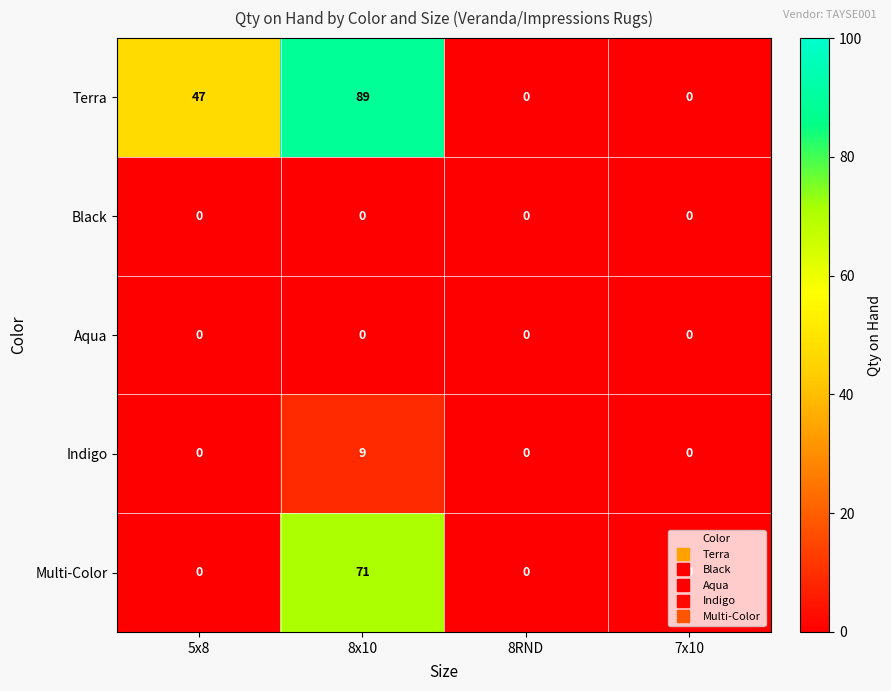

What is the total value across all series at 5x8?

47